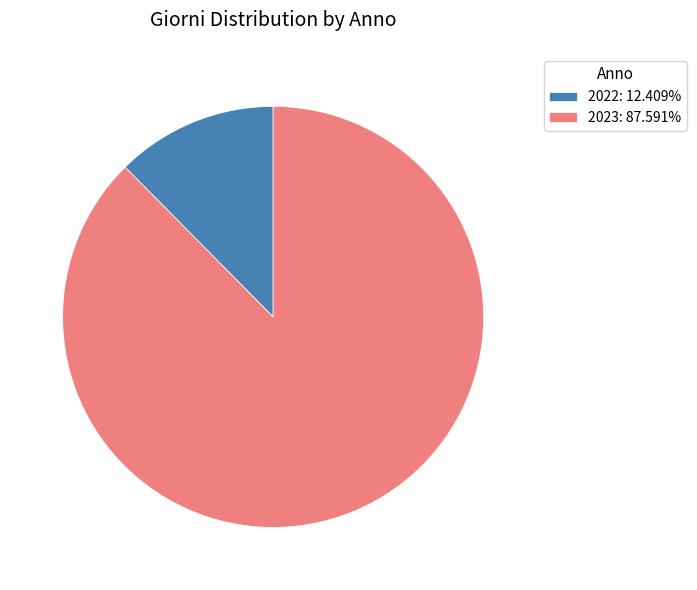

Approximately how many times larger is the value at 2023: 87.591% compared to 2022: 12.409%?

7.1